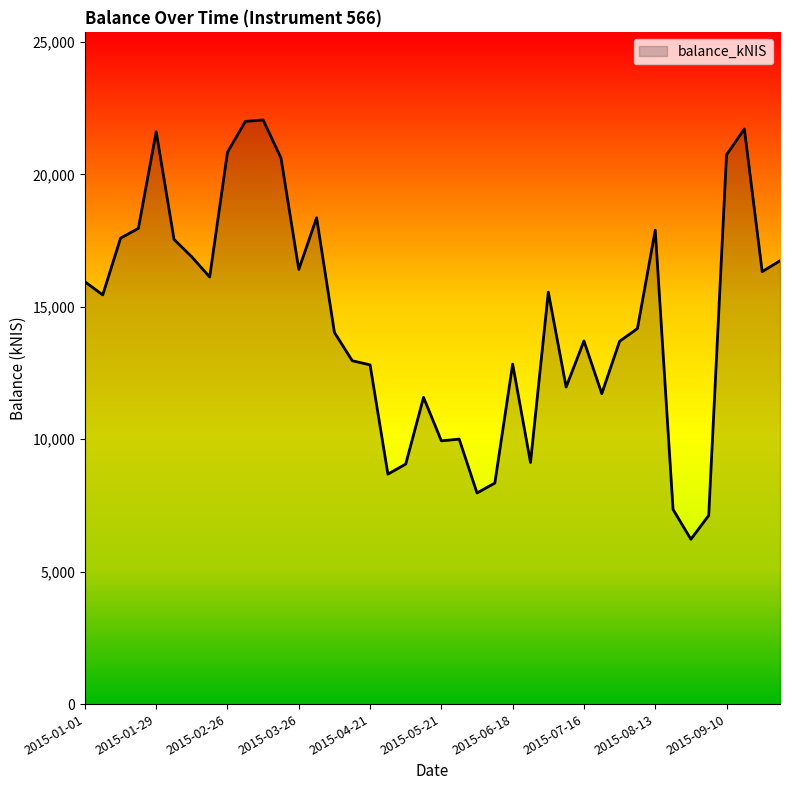

What is the difference between the maximum and minimum values?

15827.4